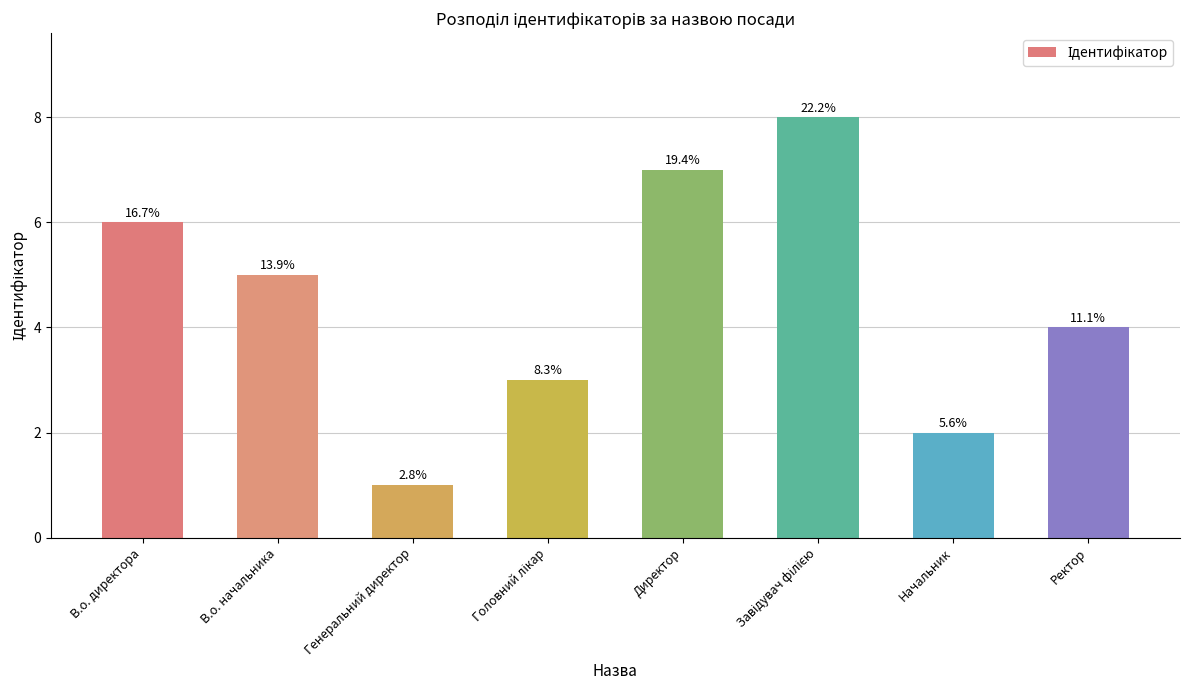

How many bars are there in total?

8